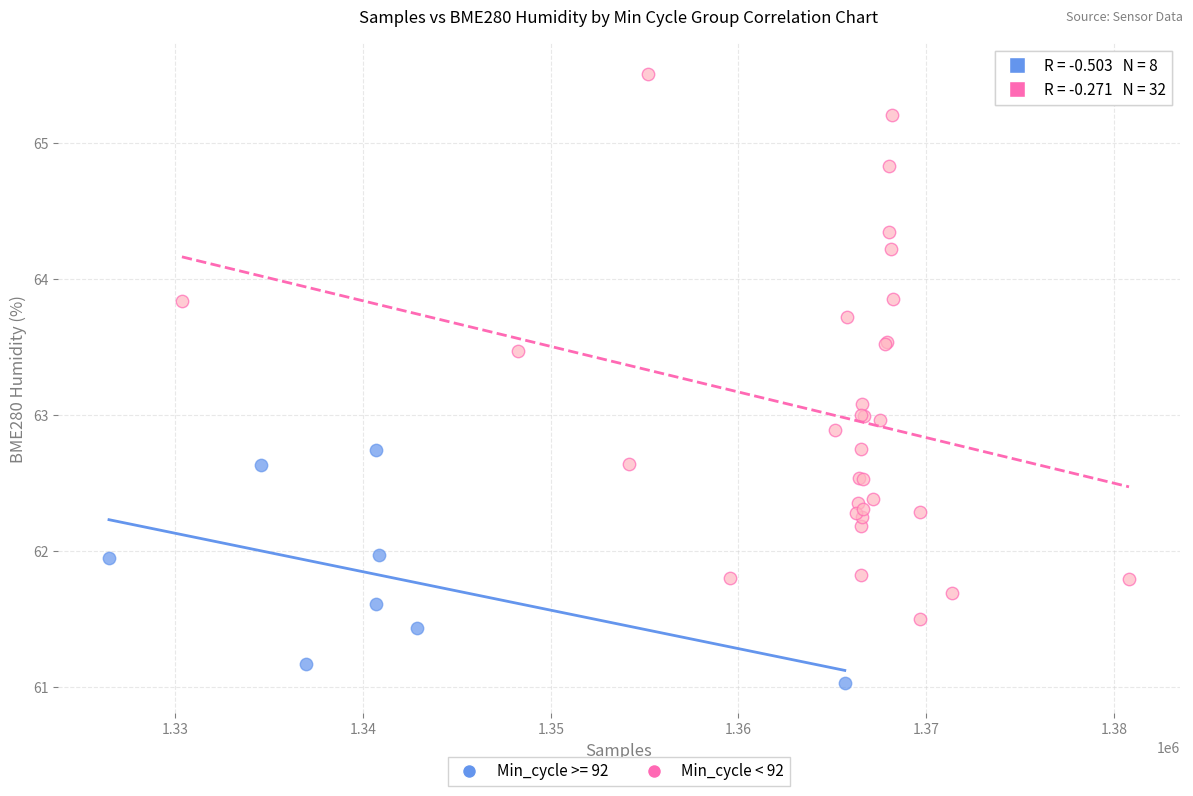

Which series has the largest Y range (max minus min)?

Min_cycle < 92